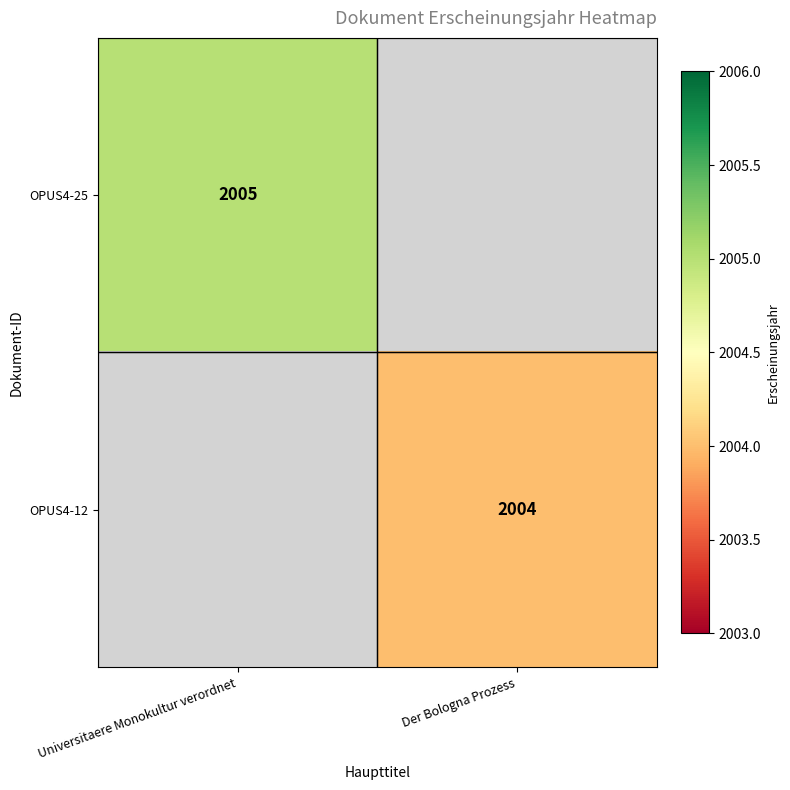

Is it true that OPUS4-25 equals 2828 at Universitaere Monokultur verordnet?

False